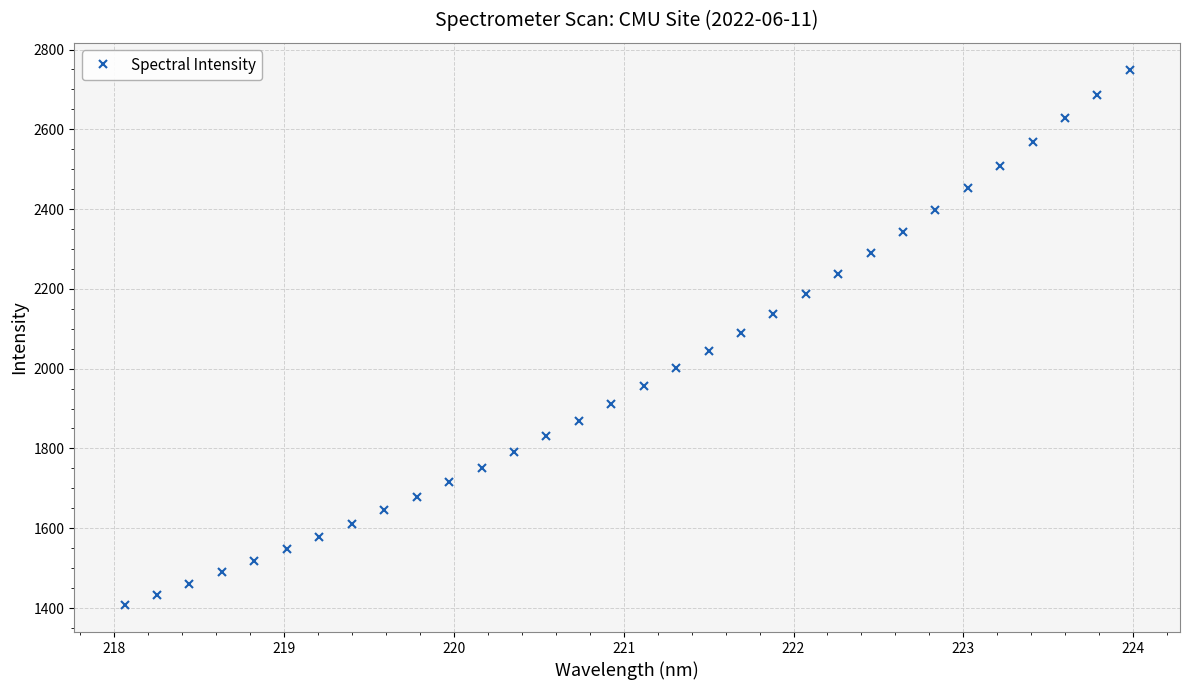

What is the maximum value shown in the chart?

2749.7